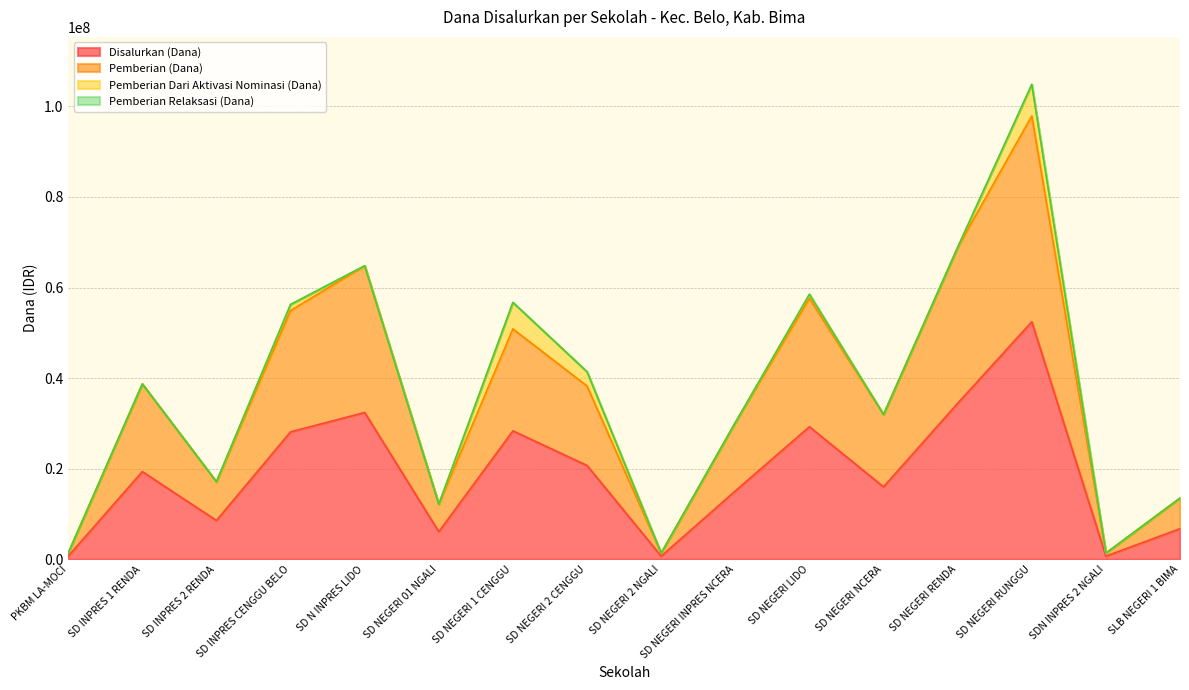

What is the total value across all series at SD NEGERI NCERA?

31950000